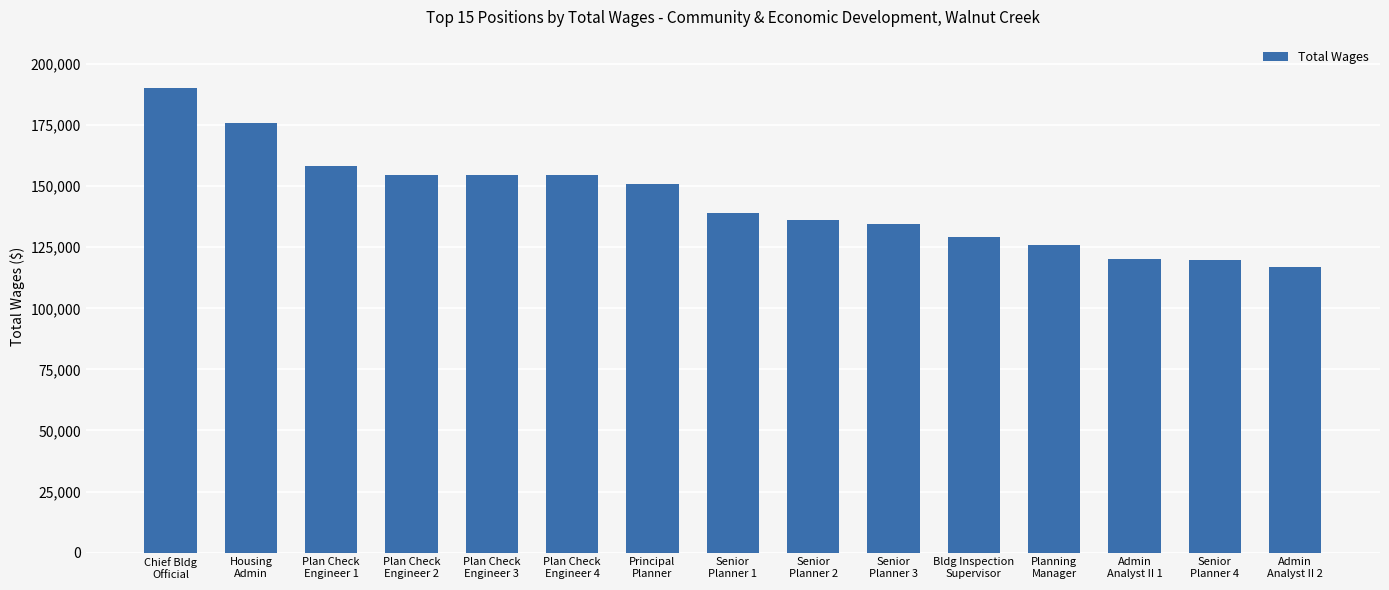

What is the value of the 2nd bar from the left?

175737